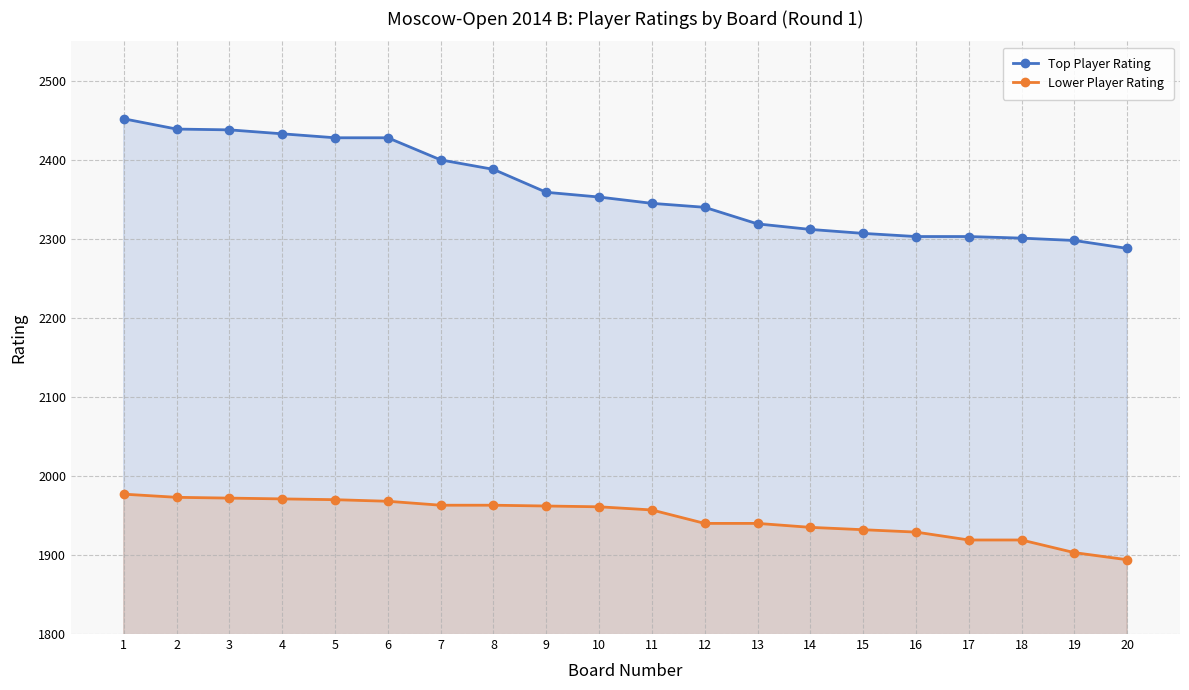

At which label is Lower Player Rating closest to 1935?

14